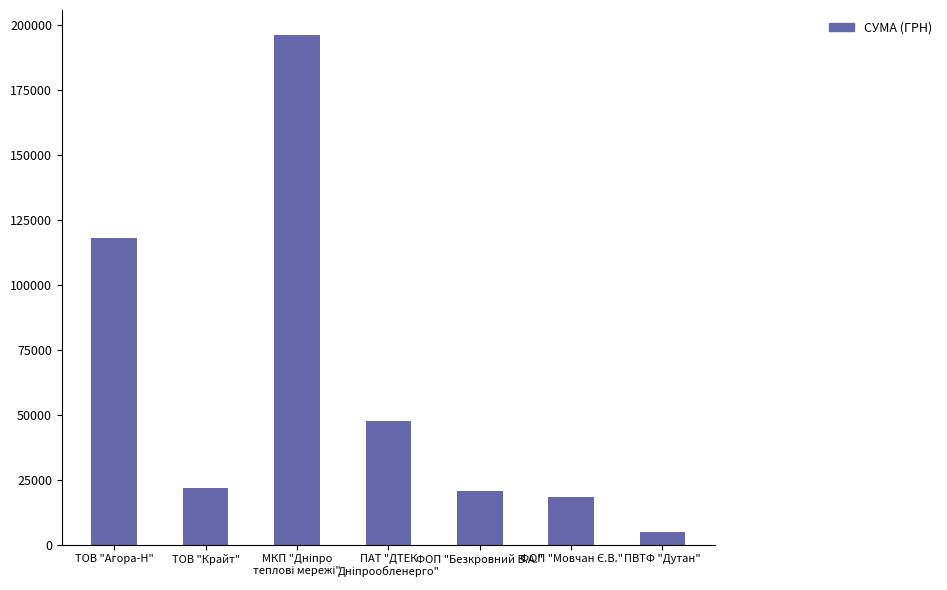

How many data points does each series have?

7